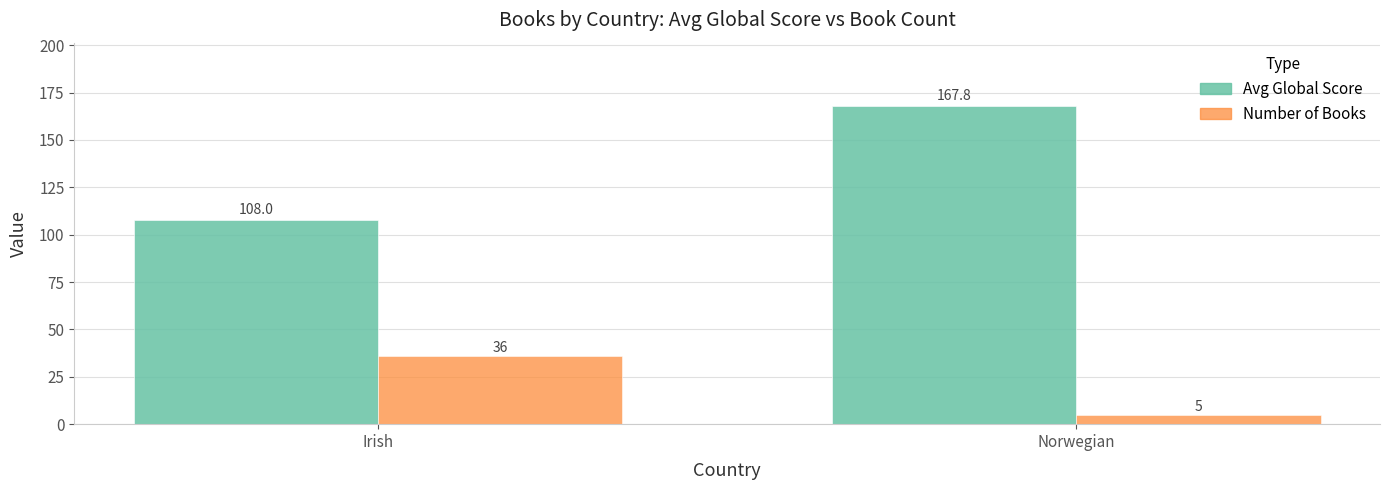

How many Number of Books values are between 5 and 36?

2